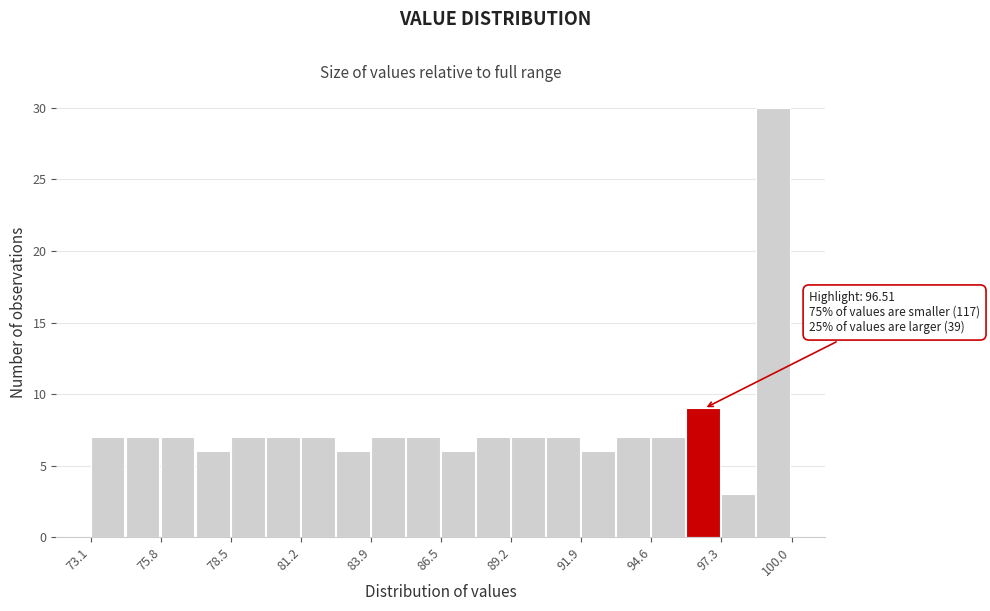

Read against the x-axis, roughly where is the centre of the tallest bar?

99.5